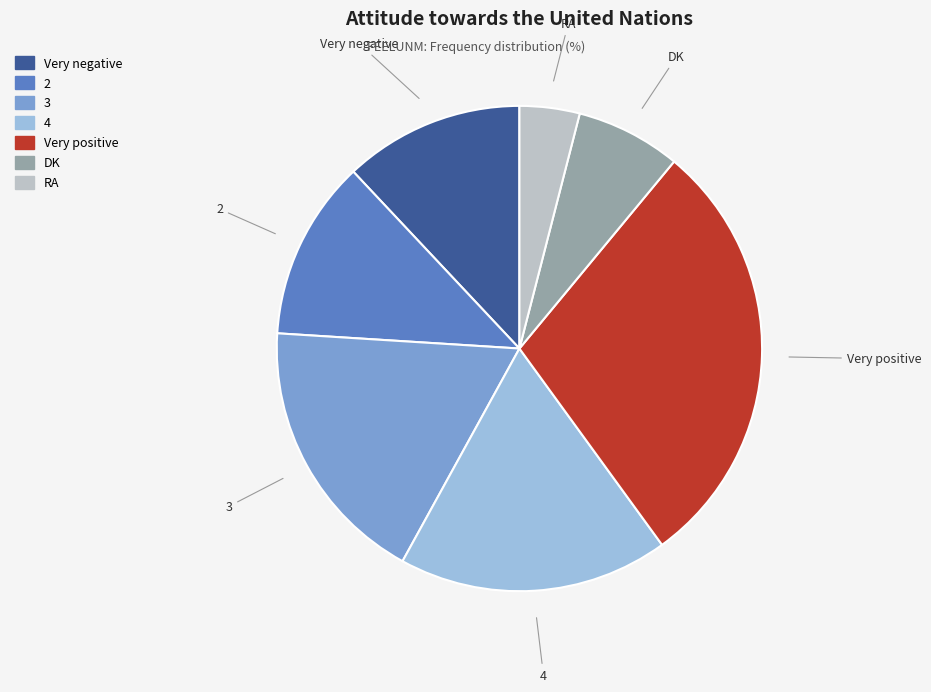

Do 2 and 4 together represent more than half of the pie?

No